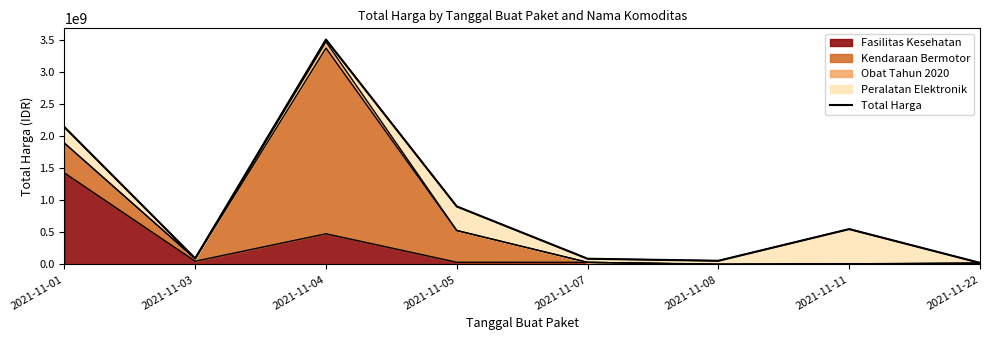

Where is the first local maximum?

2021-11-04